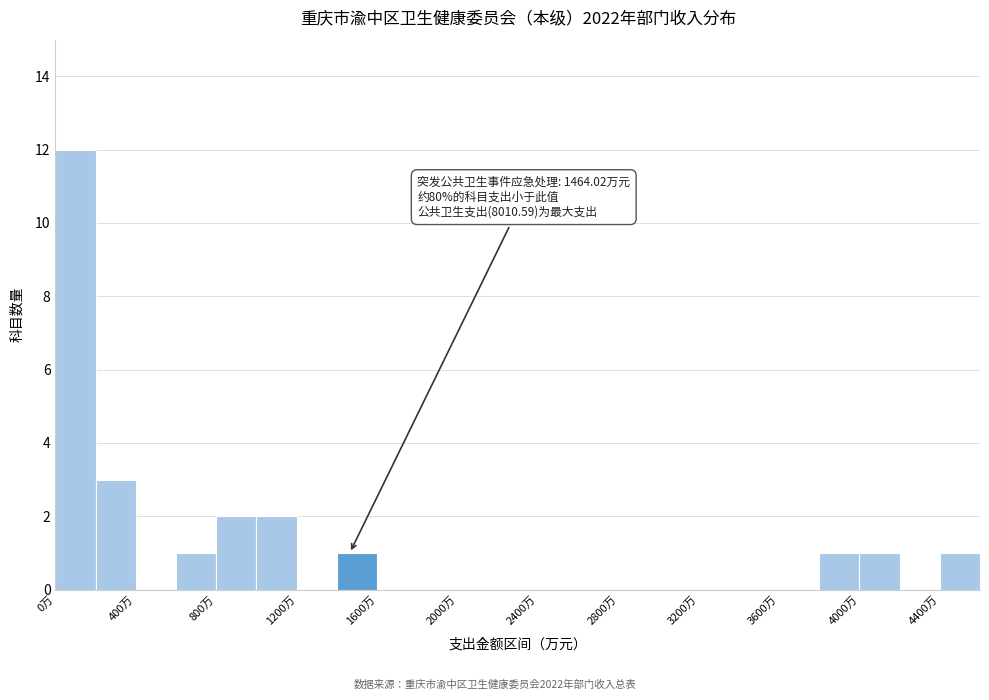

Over which range of the x-axis is the bar tallest?

0 to 200